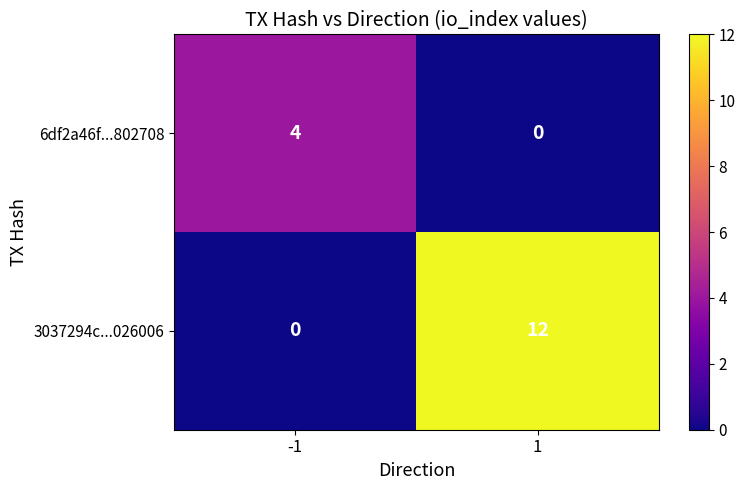

List the series in order of their peak value, lowest first.

6df2a46f...802708, 3037294c...026006